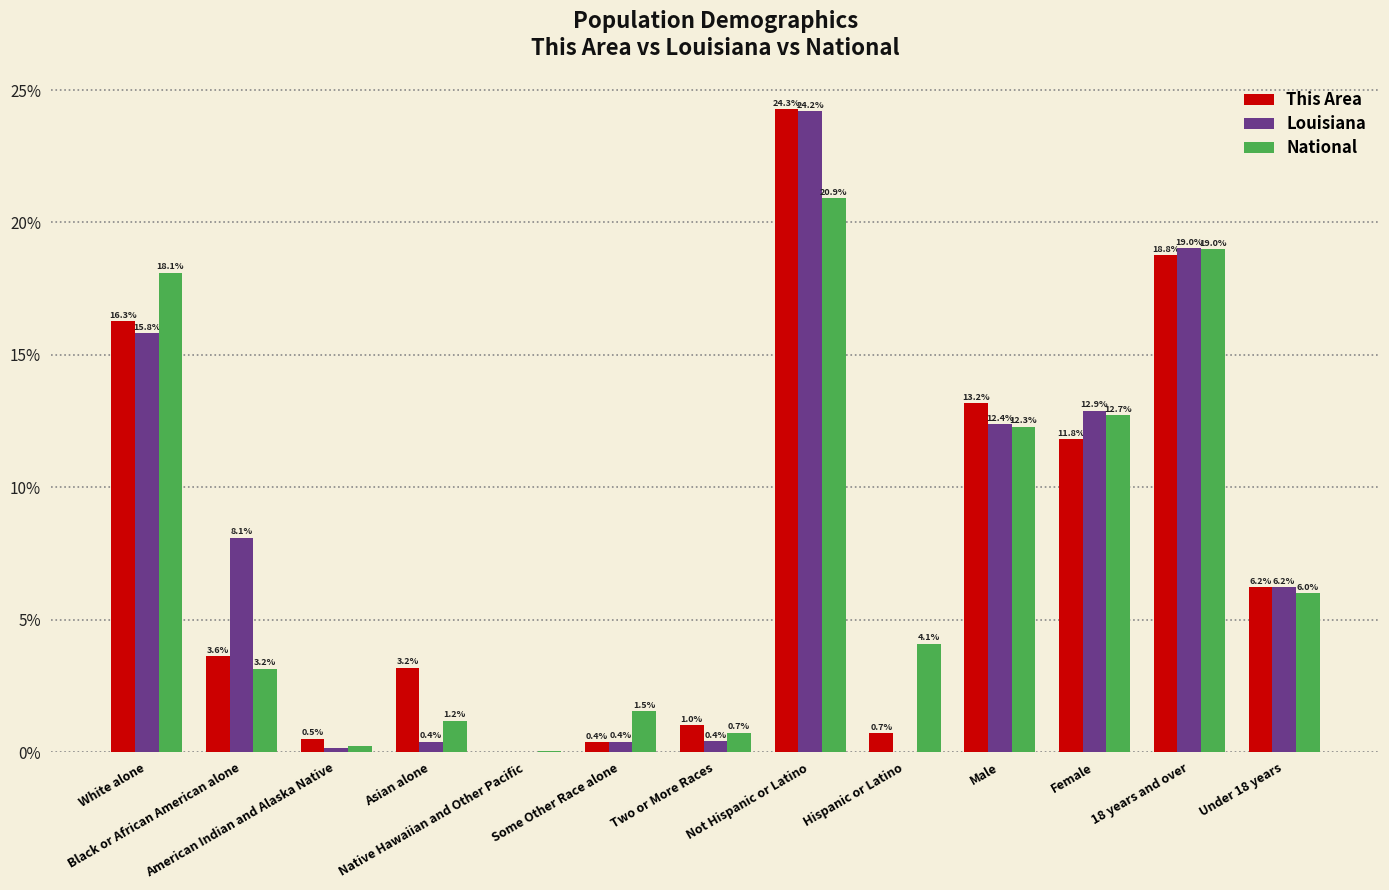

What is the maximum value shown in the chart?

24.3